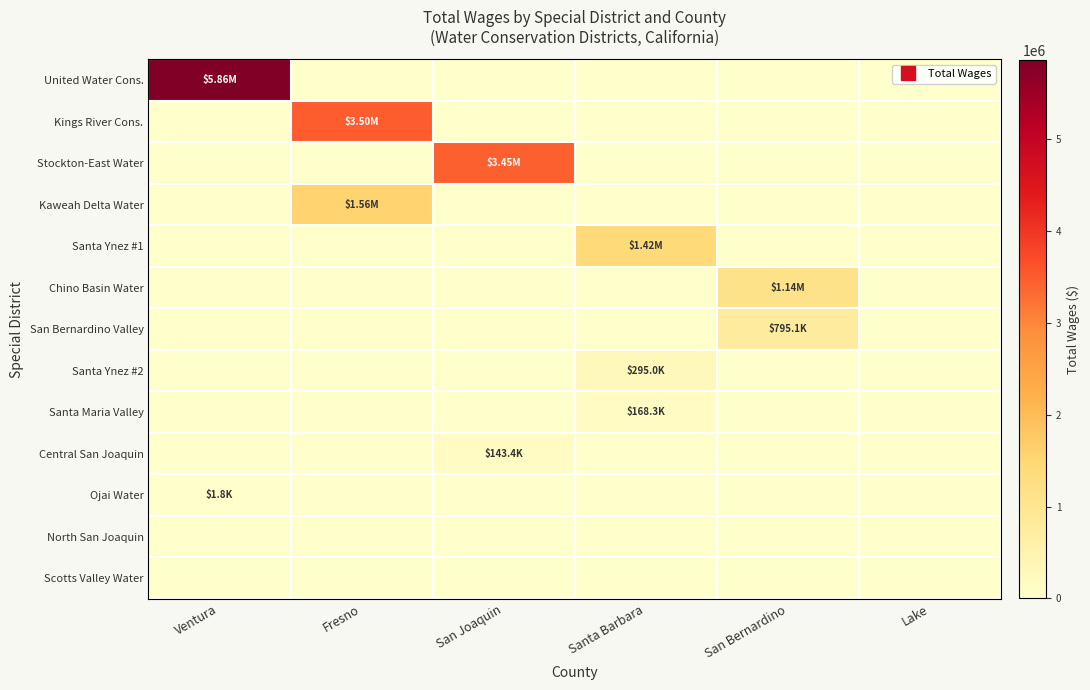

Which series has the widest spread of values?

United Water Cons.